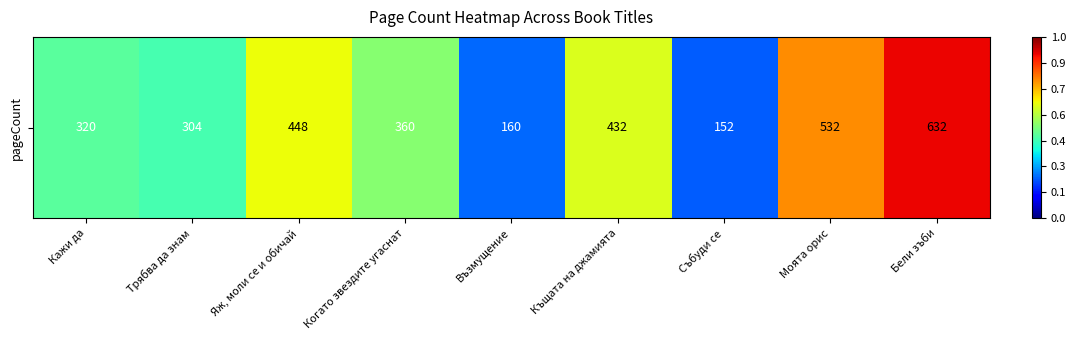

What is the sum of all values?

3340